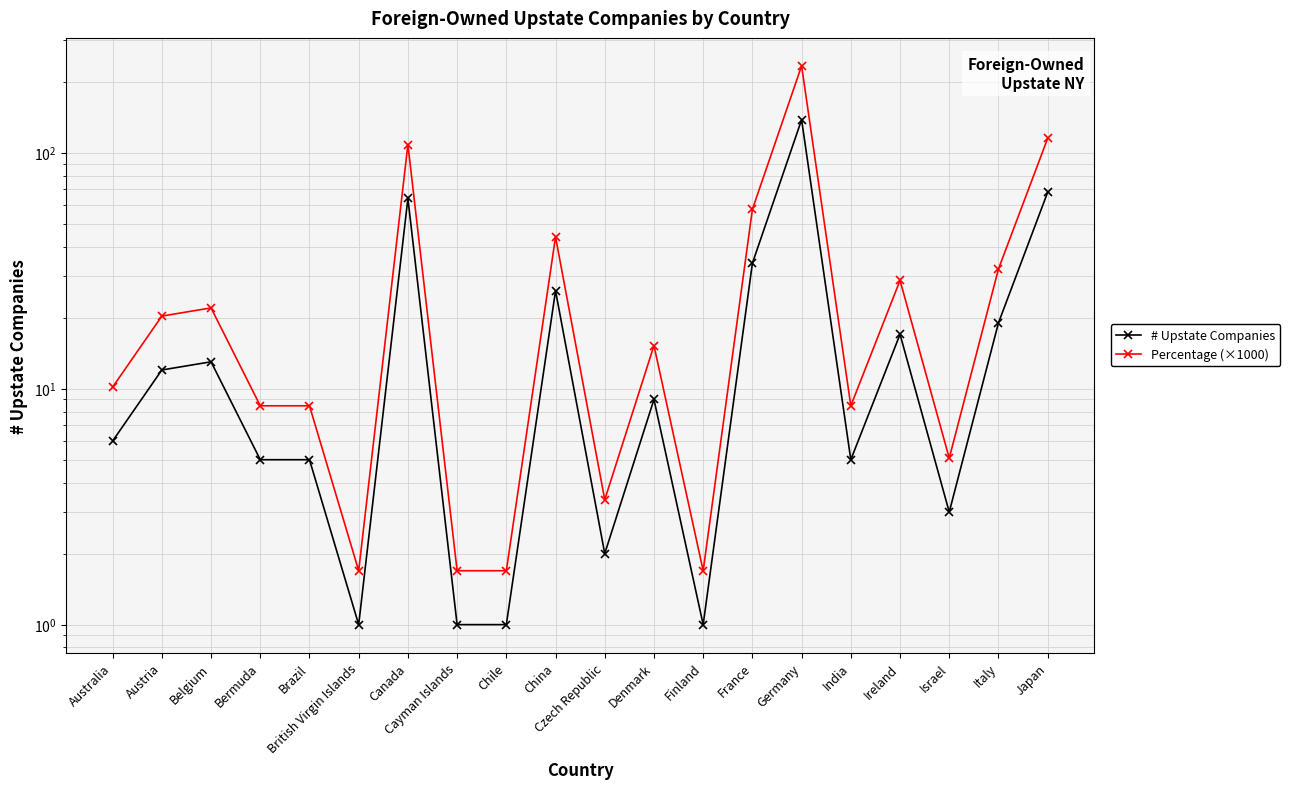

Which has a higher value, Brazil or Cayman Islands?

Brazil